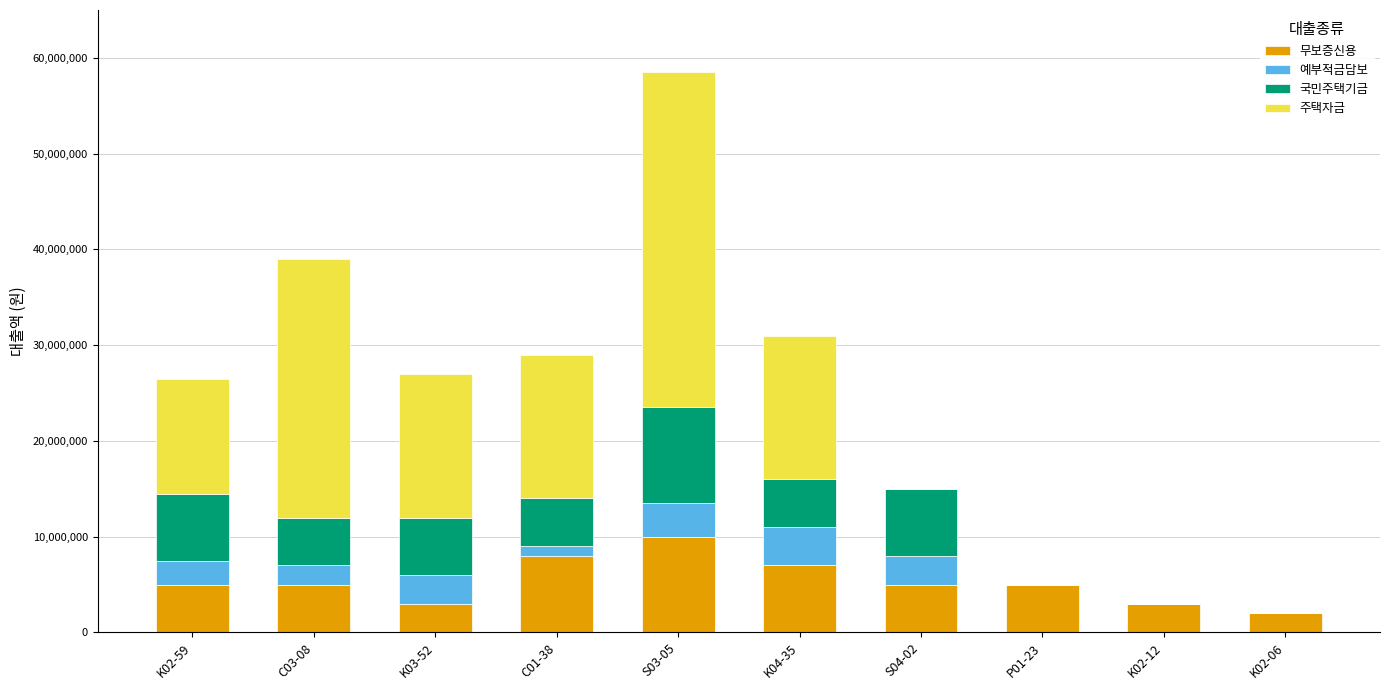

At which category is the sum across all series the highest?

S03-05